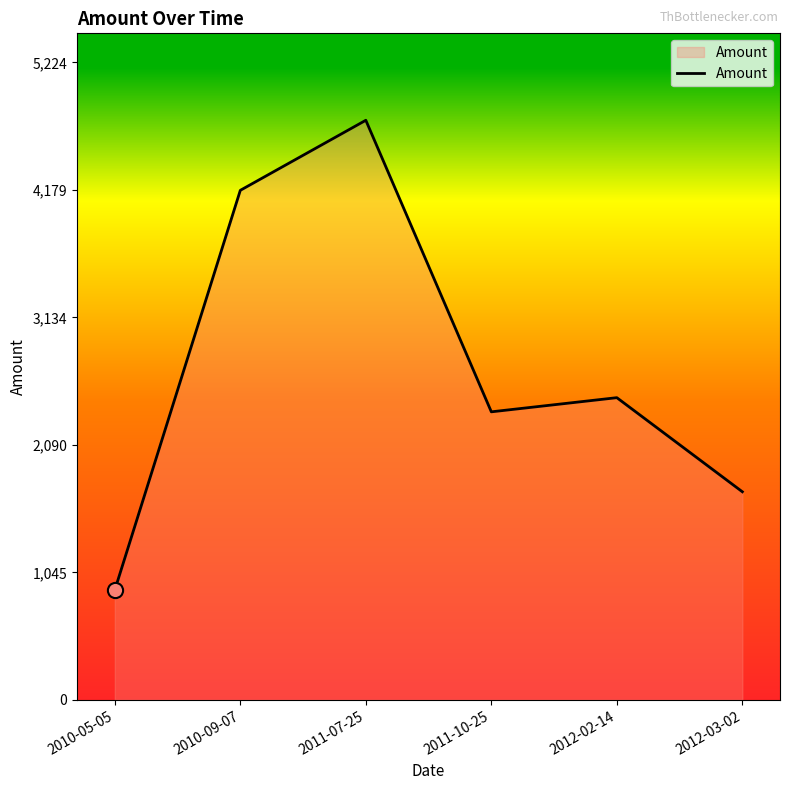

What is the change in value from 2010-09-07 to 2011-07-25?

+574